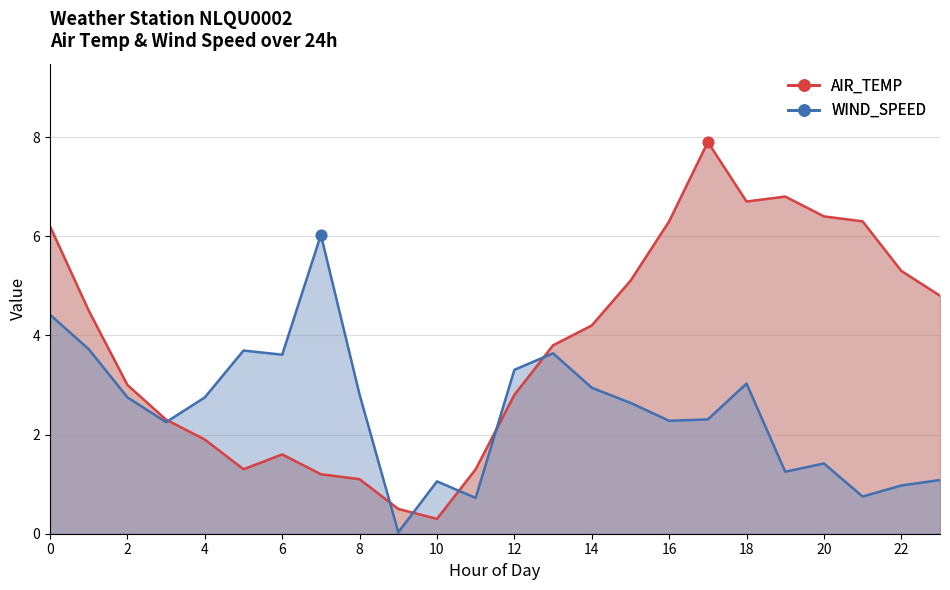

What are all the series names shown in the legend?

AIR_TEMP, WIND_SPEED